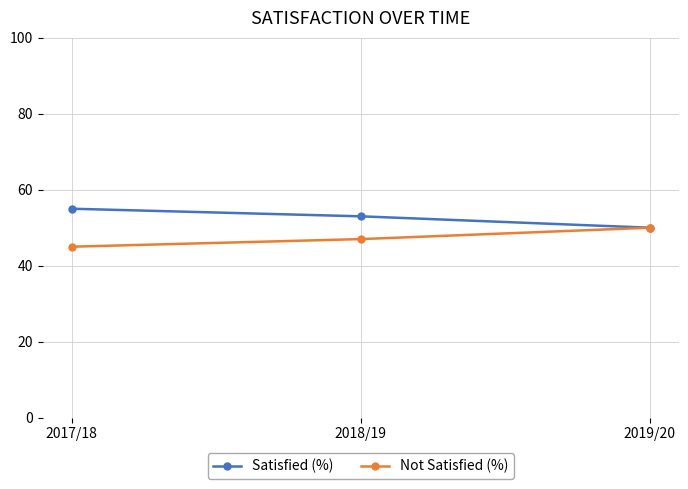

What is the label of the 1st point from the left?

2017/18